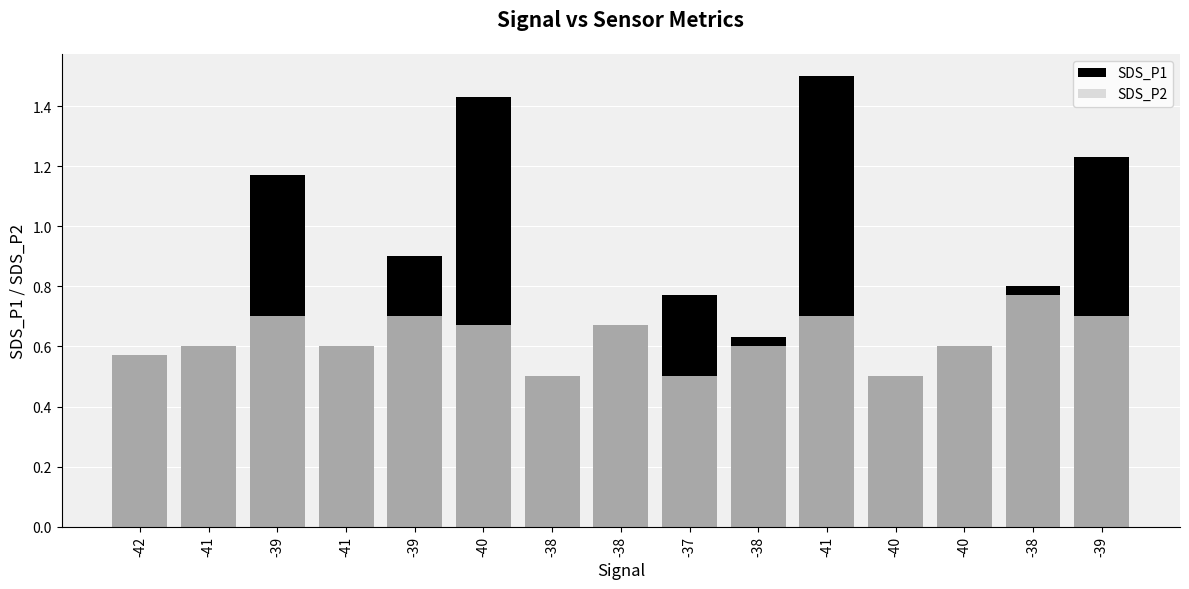

Reading right to left, what are all the values shown in this chart?

SDS_P1: -39=1.2	-38=0.8	-40=0.6	-40=0.5	-41=1.5	-38=0.6	-37=0.8	-38=0.7	-38=0.5	-40=1.4	-39=0.9	-41=0.6	-39=1.2	-41=0.6	-42=0.6
SDS_P2: -39=0.7	-38=0.8	-40=0.6	-40=0.5	-41=0.7	-38=0.6	-37=0.5	-38=0.7	-38=0.5	-40=0.7	-39=0.7	-41=0.6	-39=0.7	-41=0.6	-42=0.6